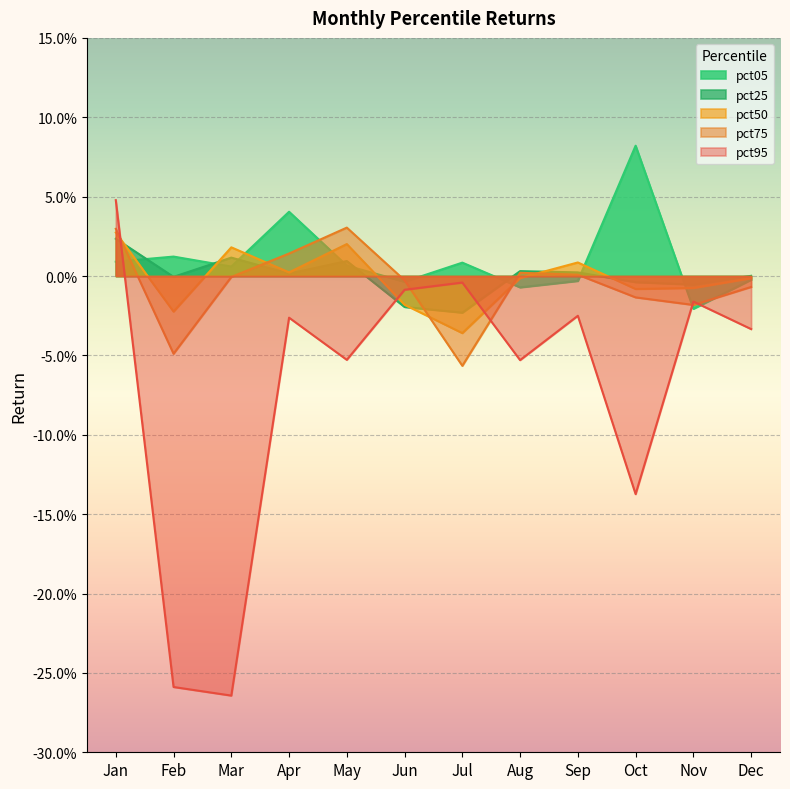

Which series has the widest spread of values?

pct95